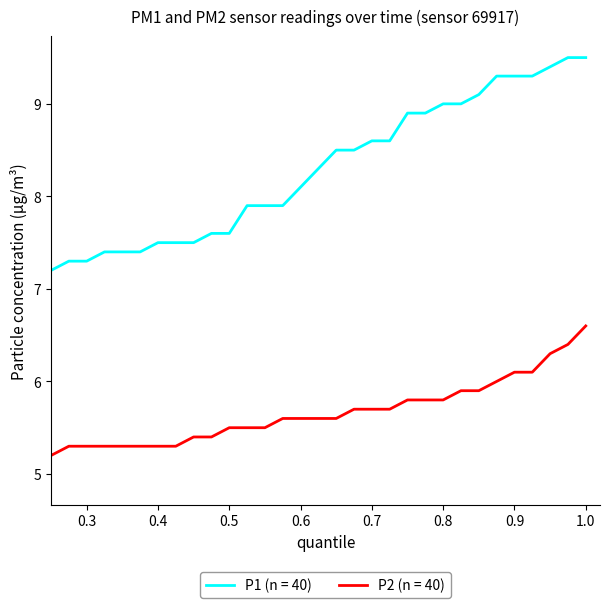

Which series has the largest total across all categories?

P1 (n = 40)